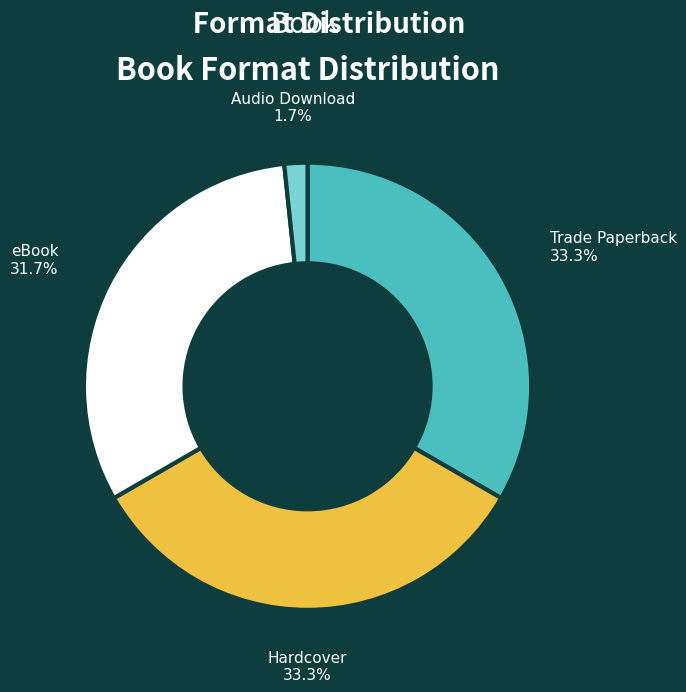

Does any single category account for the majority?

No